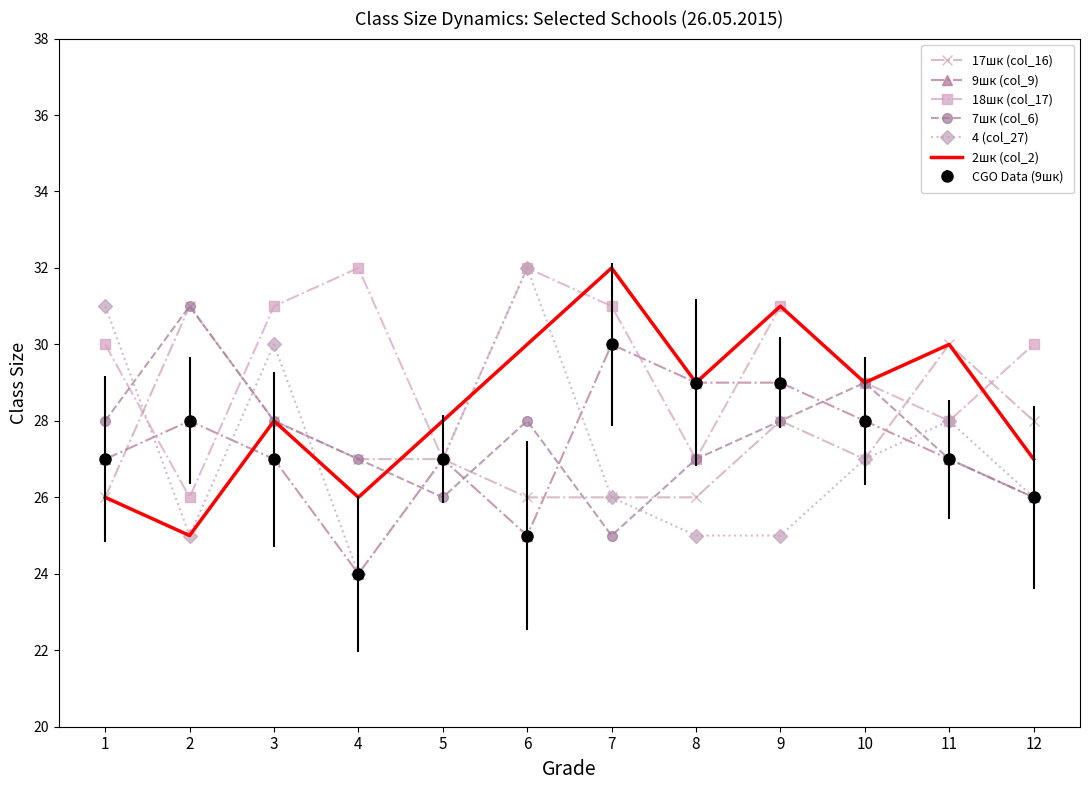

True or false: 18шк (col_17) has more than 2 interior local peaks.

True